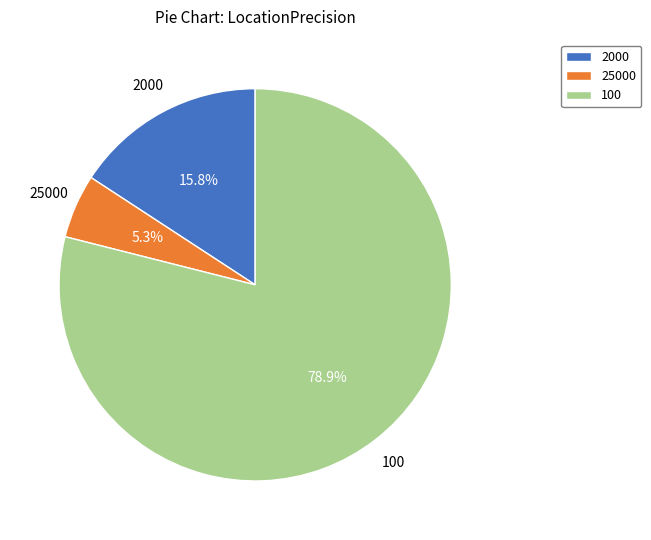

What portion of the pie excludes 25000?

94.7%